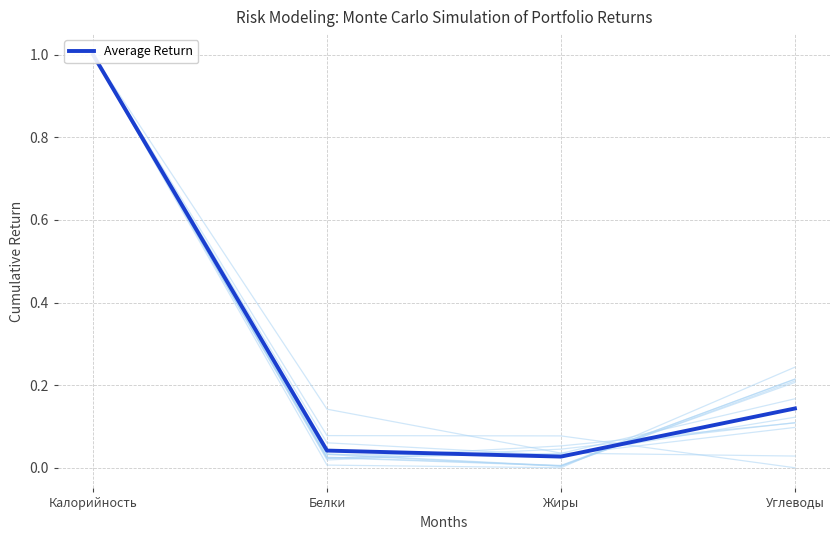

What is the label of the 2nd point from the right?

Жиры